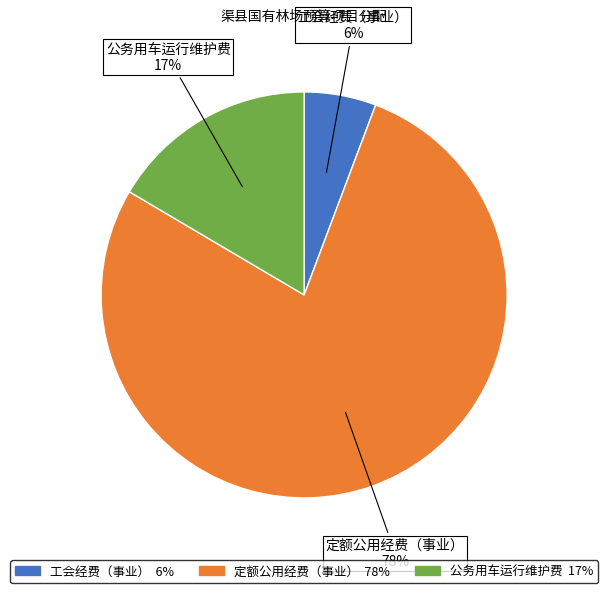

Do 公务用车运行维护费 and 定额公用经费（事业） together represent more than half of the pie?

Yes